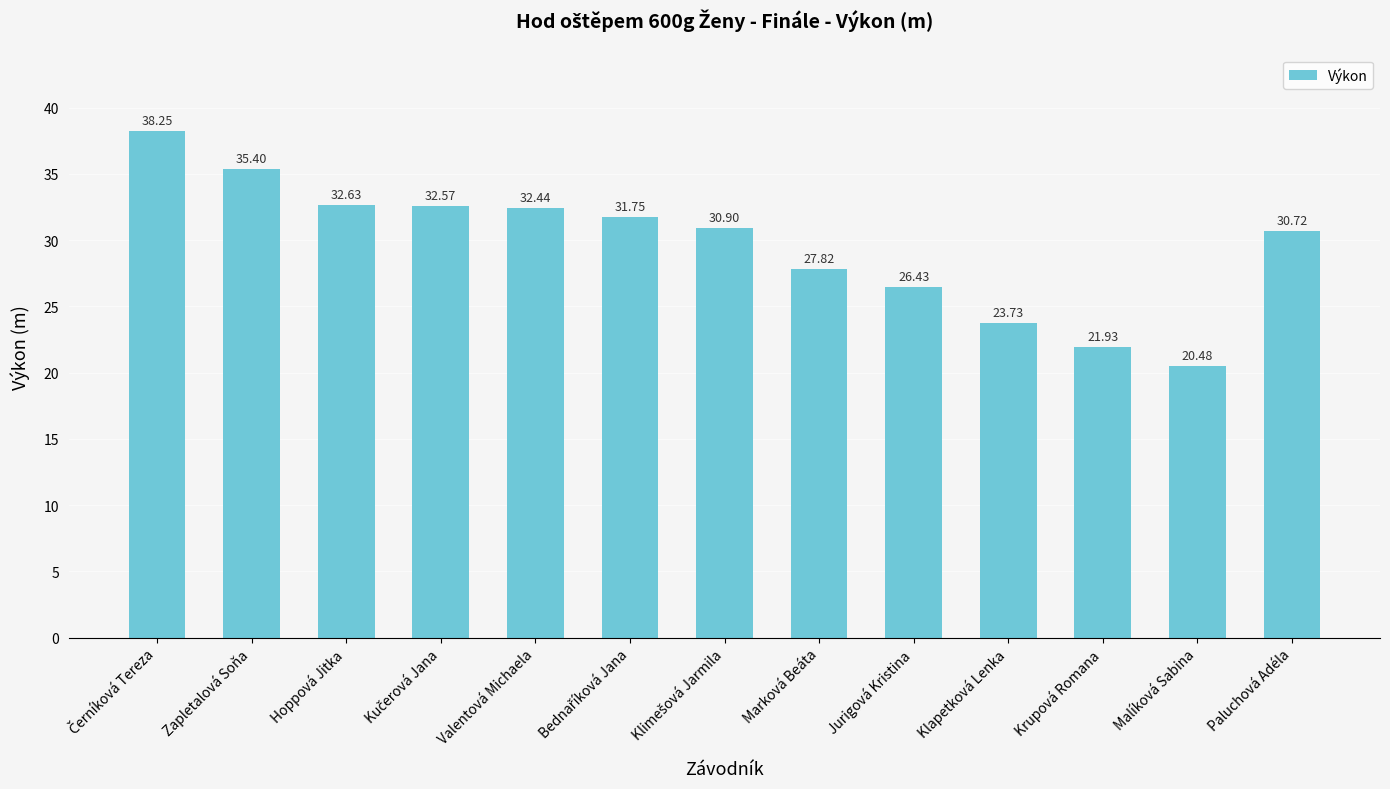

What position from the left is Zapletalová Soňa?

2